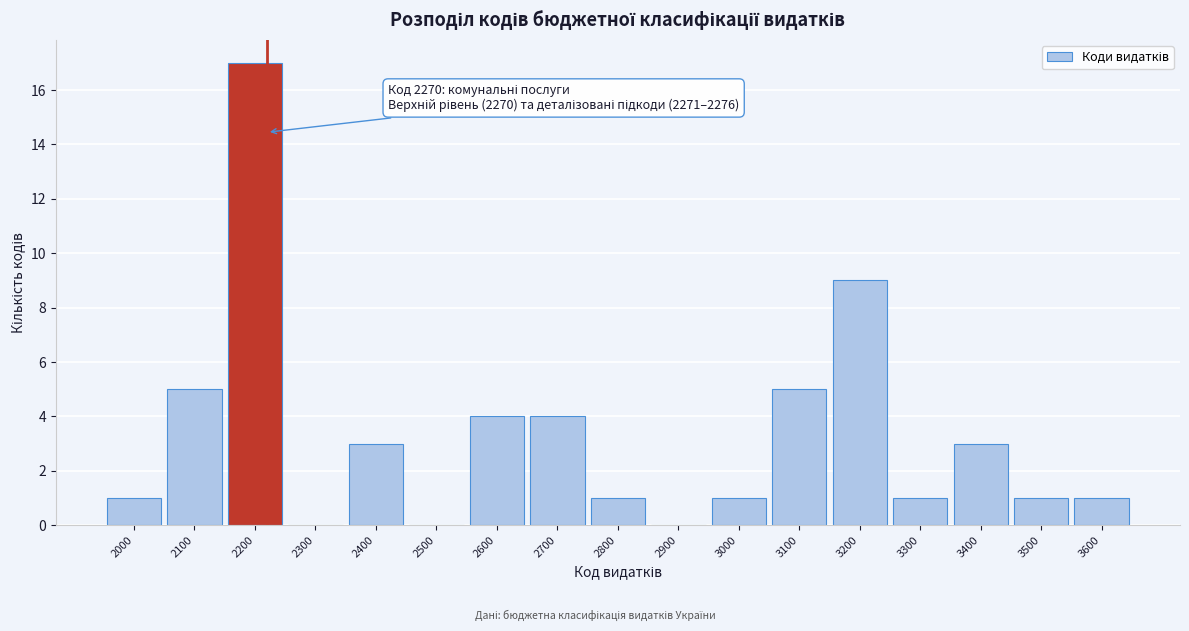

Reading left to right, extract all data points from this chart.

2000=1	2100=5	2200=17	2300=0	2400=3	2500=0	2600=4	2700=4	2800=1	2900=0	3000=1	3100=5	3200=9	3300=1	3400=3	3500=1	3600=1